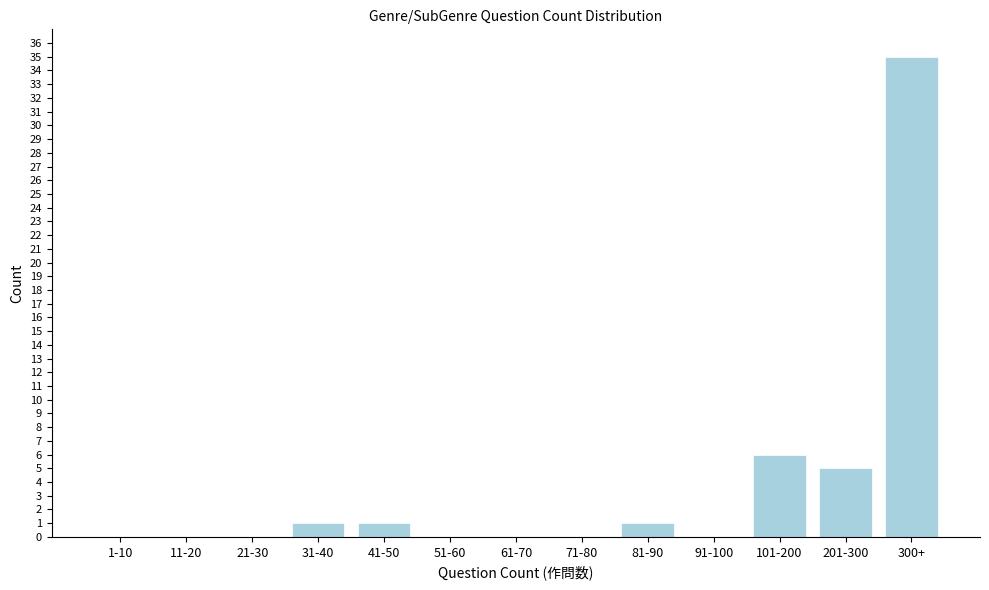

Reading left to right, extract all data points from this chart.

1-10=0	11-20=0	21-30=0	31-40=1	41-50=1	51-60=0	61-70=0	71-80=0	81-90=1	91-100=0	101-200=6	201-300=5	300+=35